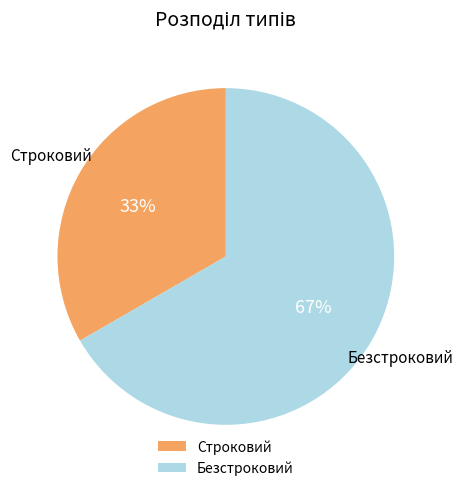

What percentage is the Строковий slice, to the nearest percent?

33%